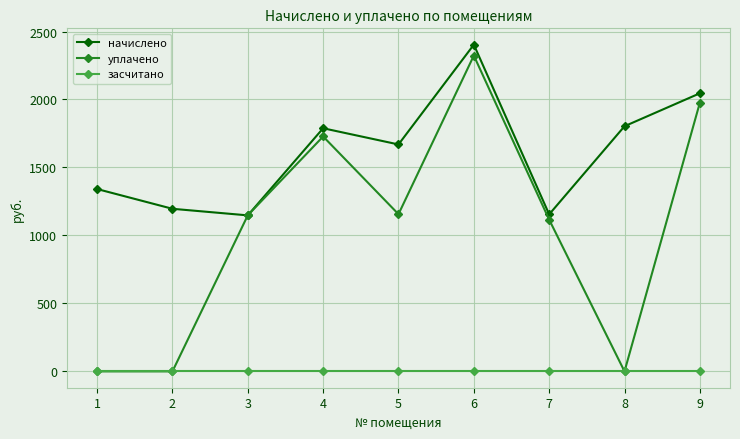

At 6, list the series in order from smallest to largest.

засчитано, уплачено, начислено